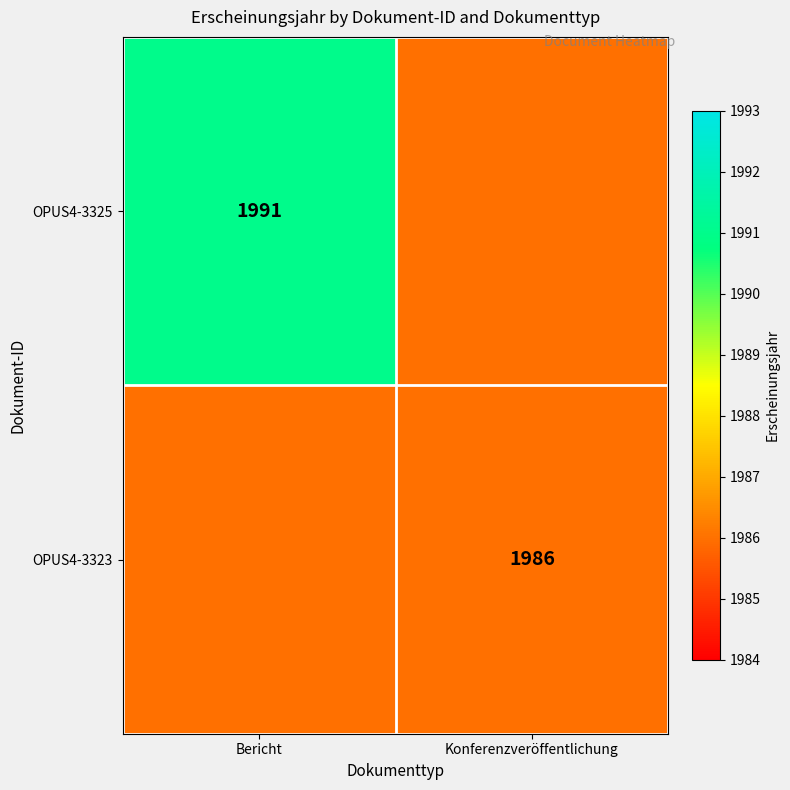

The OPUS4-3325 series shows 1991 at Bericht. True or false?

True